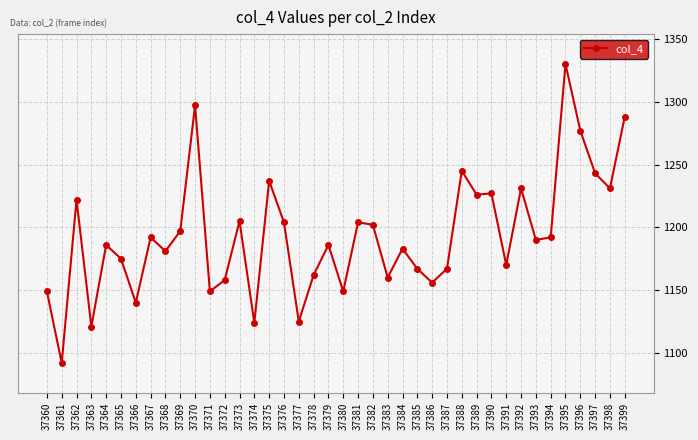

Which has a higher value, 37384 or 37372?

37384